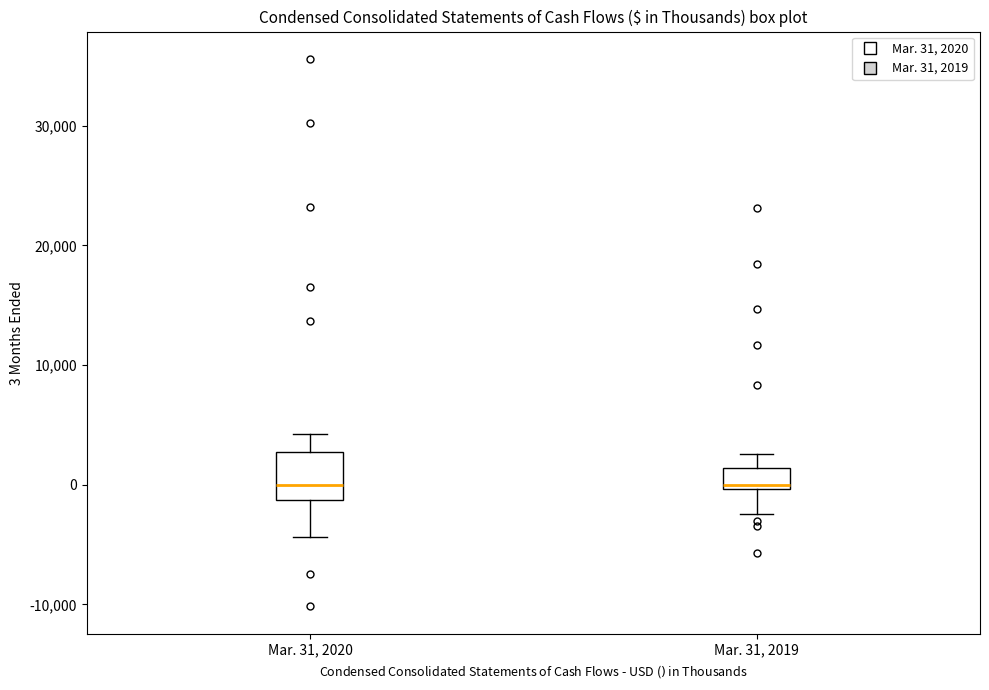

Where does the upper whisker of the box for Mar. 31, 2019 end on the y-axis? The values are not printed on the chart, so give them approximately, as read against the axis.

3000